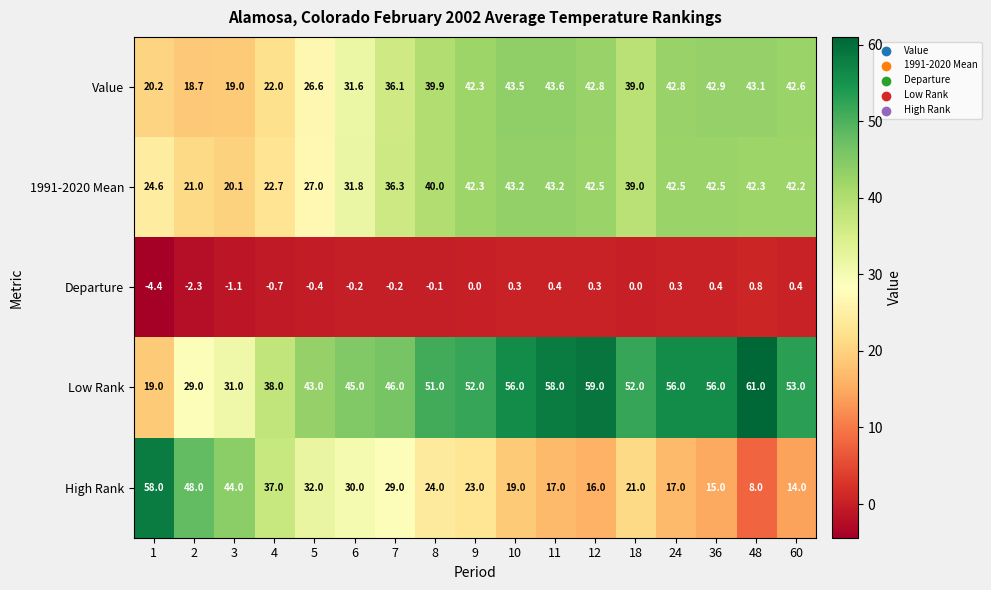

At which category is the sum across all series the highest?

11